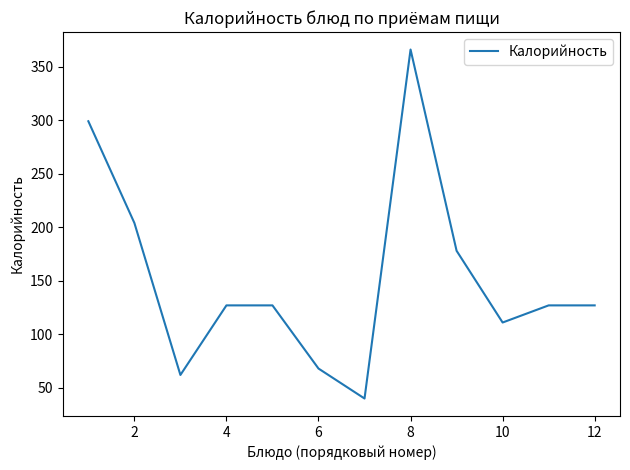

What is the maximum value shown in the chart?

366